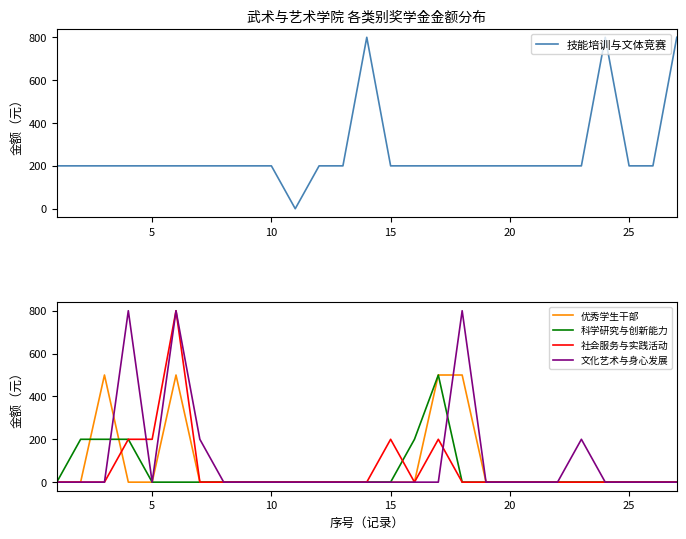

Reading left to right, list all the values displayed in this chart.

技能培训与文体竞赛: 200	200	200	200	200	200	200	200	200	200	0	200	200	800	200	200	200	200	200	200	200	200	200	800	200	200	800
优秀学生干部: 0	0	500	0	0	500	0	0	0	0	0	0	0	0	0	0	500	500	0	0	0	0	0	0	0	0	0
科学研究与创新能力: 0	200	200	200	0	0	0	0	0	0	0	0	0	0	0	200	500	0	0	0	0	0	0	0	0	0	0
社会服务与实践活动: 0	0	0	200	200	800	0	0	0	0	0	0	0	0	200	0	200	0	0	0	0	0	0	0	0	0	0
文化艺术与身心发展: 0	0	0	800	0	800	200	0	0	0	0	0	0	0	0	0	0	800	0	0	0	0	200	0	0	0	0